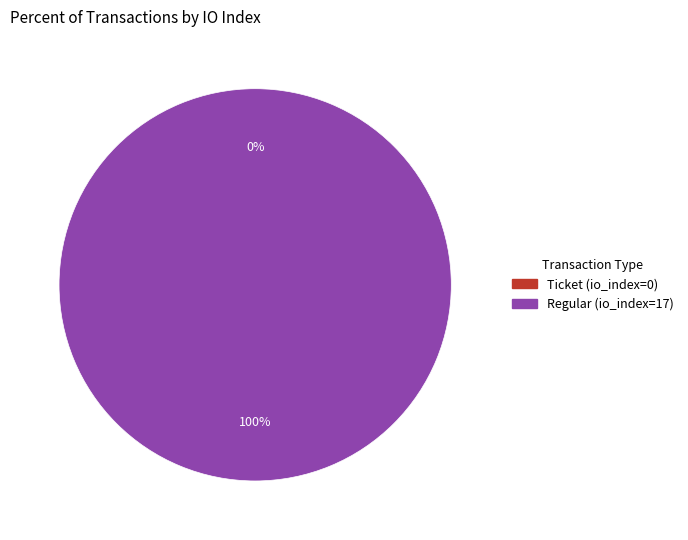

Combined, what portion of the pie is tx_type_Regular and tx_type_Ticket?

100.0%